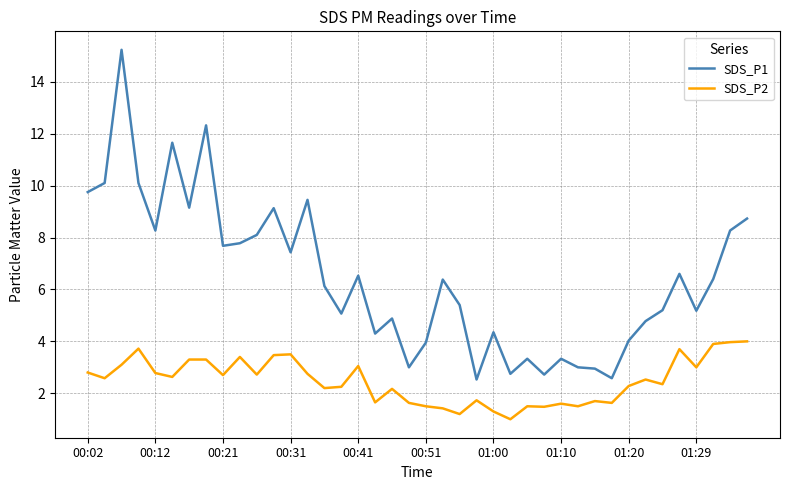

Which series has the widest spread of values?

SDS_P1